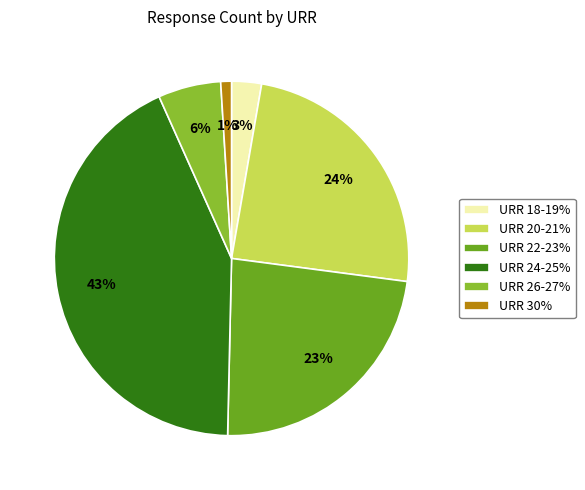

Count the number of slices in the pie.

6